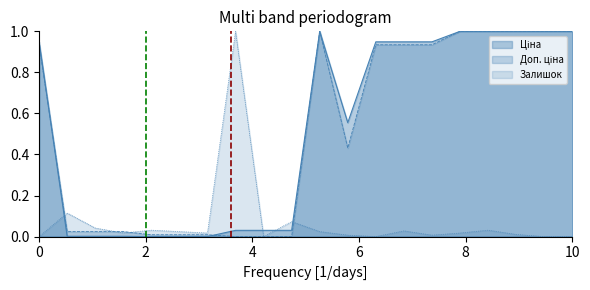

What is the sum of all Доп. ціна values?

10.3